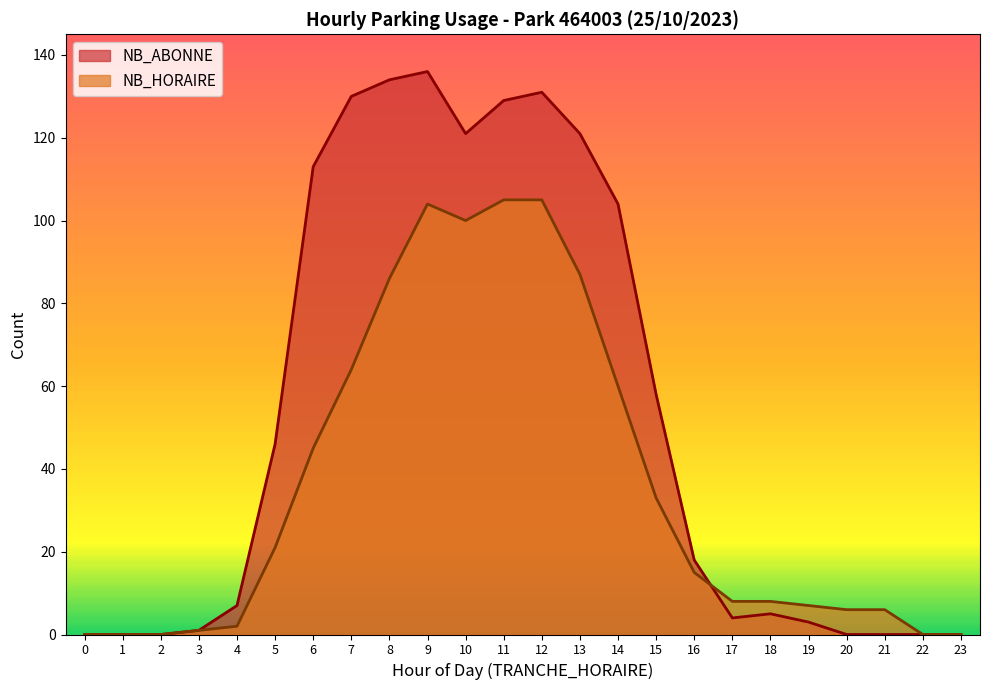

Where is the first local minimum for NB_ABONNE?

10